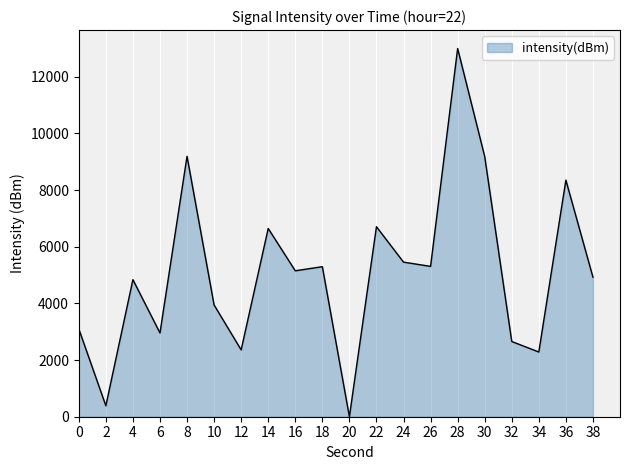

Where is the first local minimum?

2